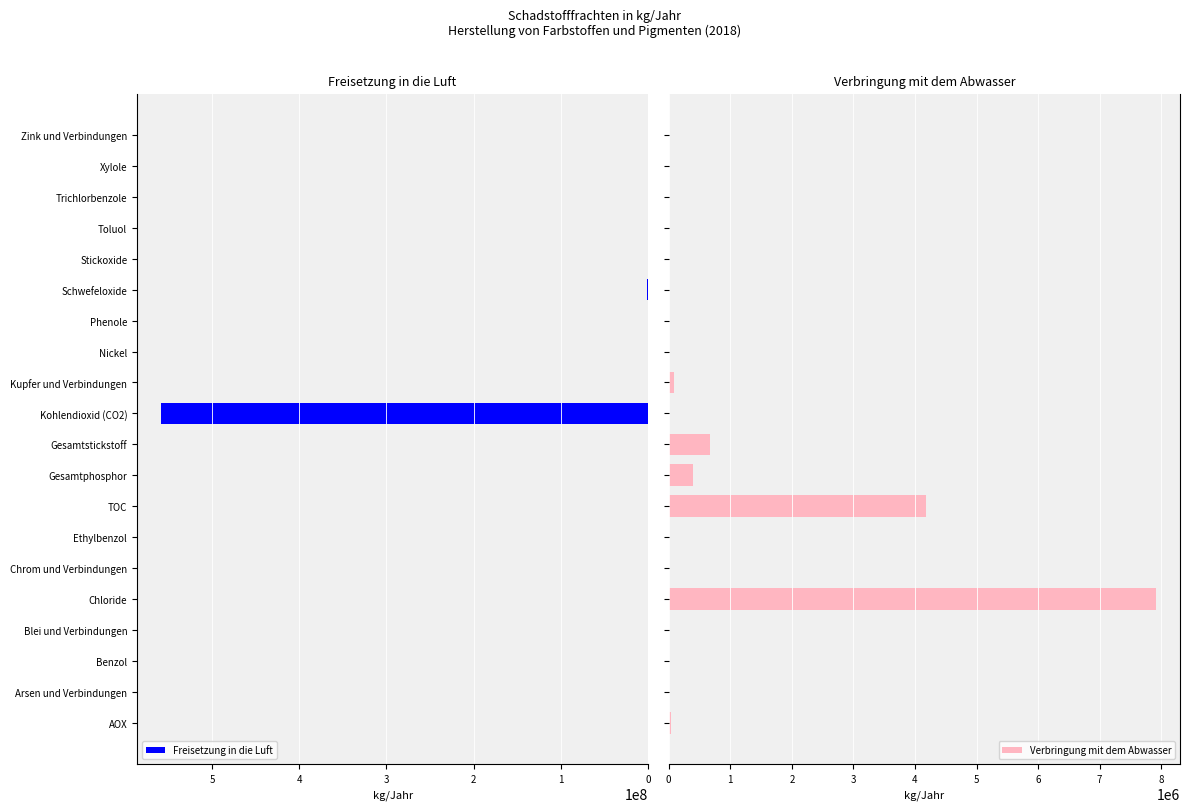

Which category has the highest value in the Freisetzung in die Luft series?

Kohlendioxid (CO2)